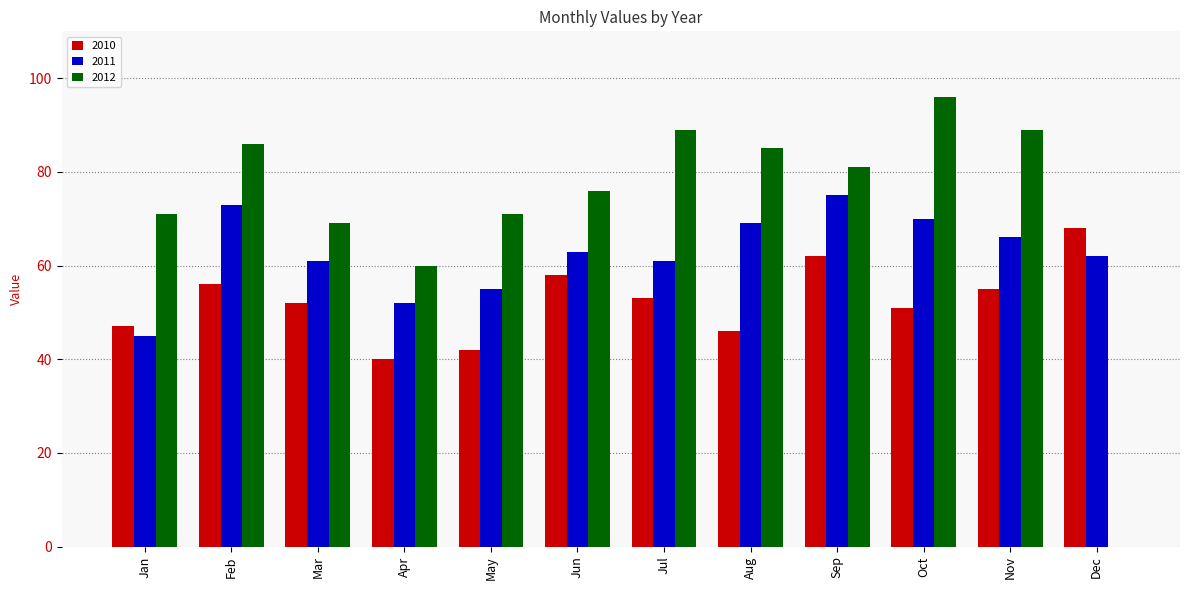

Reading left to right, extract all data points from this chart.

2010: Jan=47	Feb=56	Mar=52	Apr=40	May=42	Jun=58	Jul=53	Aug=46	Sep=62	Oct=51	Nov=55	Dec=68
2011: Jan=45	Feb=73	Mar=61	Apr=52	May=55	Jun=63	Jul=61	Aug=69	Sep=75	Oct=70	Nov=66	Dec=62
2012: Jan=71	Feb=86	Mar=69	Apr=60	May=71	Jun=76	Jul=89	Aug=85	Sep=81	Oct=96	Nov=89	Dec=0